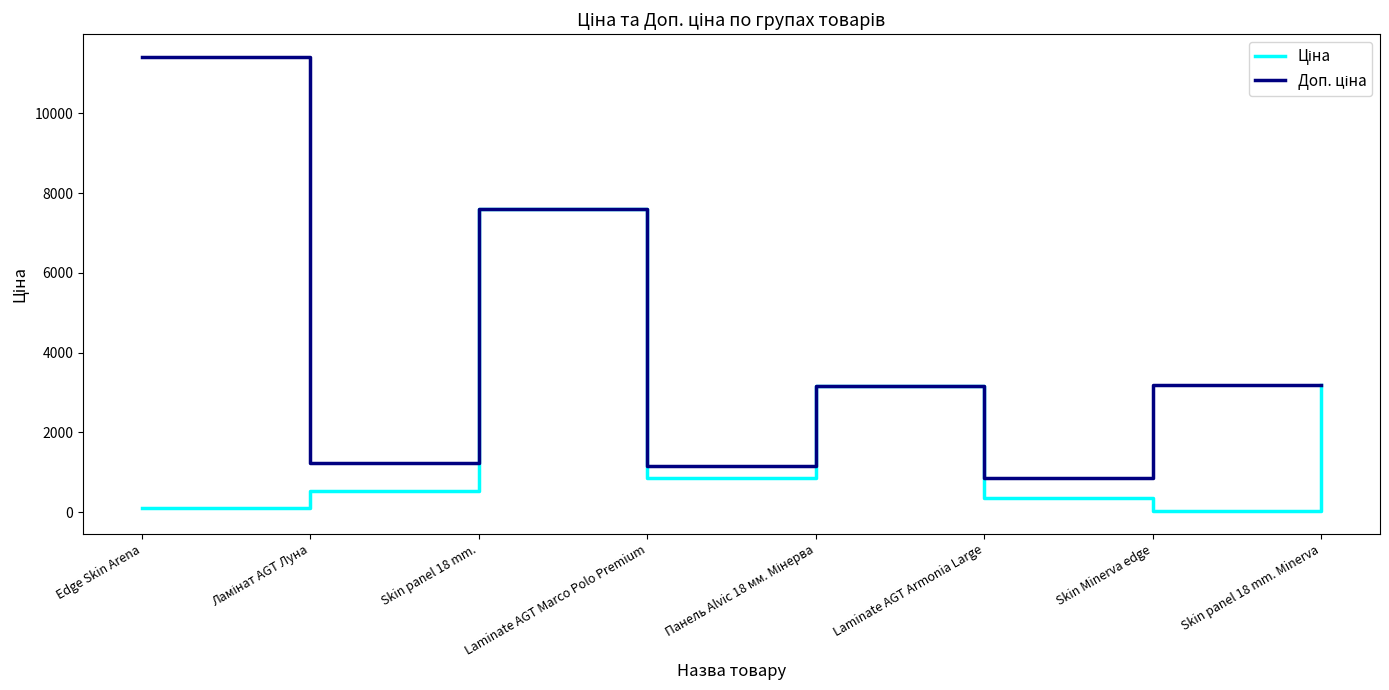

What is the difference between the highest and lowest values at Laminate AGT Marco Polo Premium?

301.3